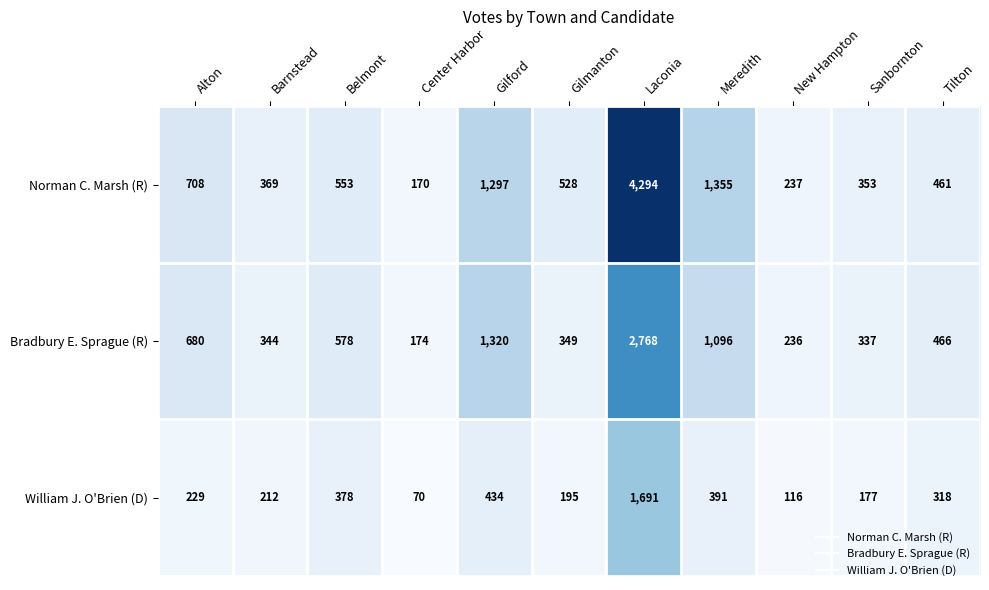

Which series has the largest total across all categories?

Norman C. Marsh (R)